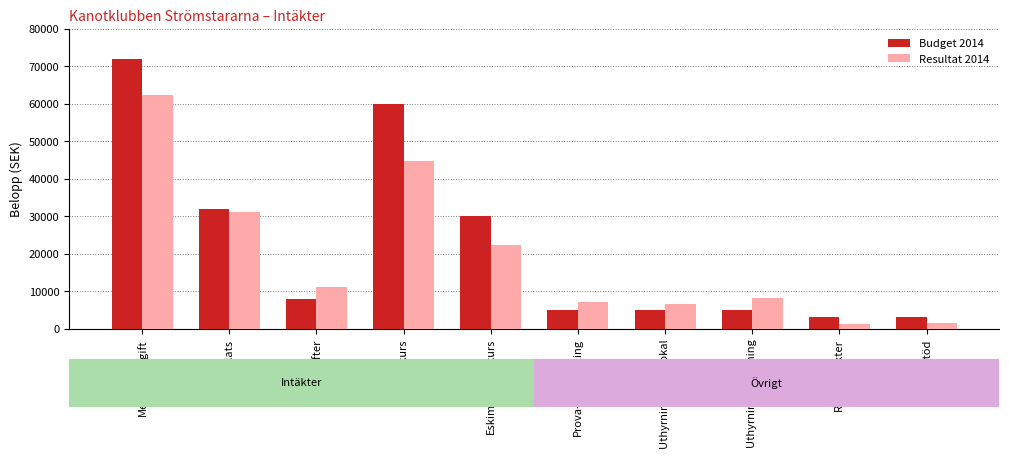

Rank the series by their average value, from highest to lowest.

Budget 2014, Resultat 2014